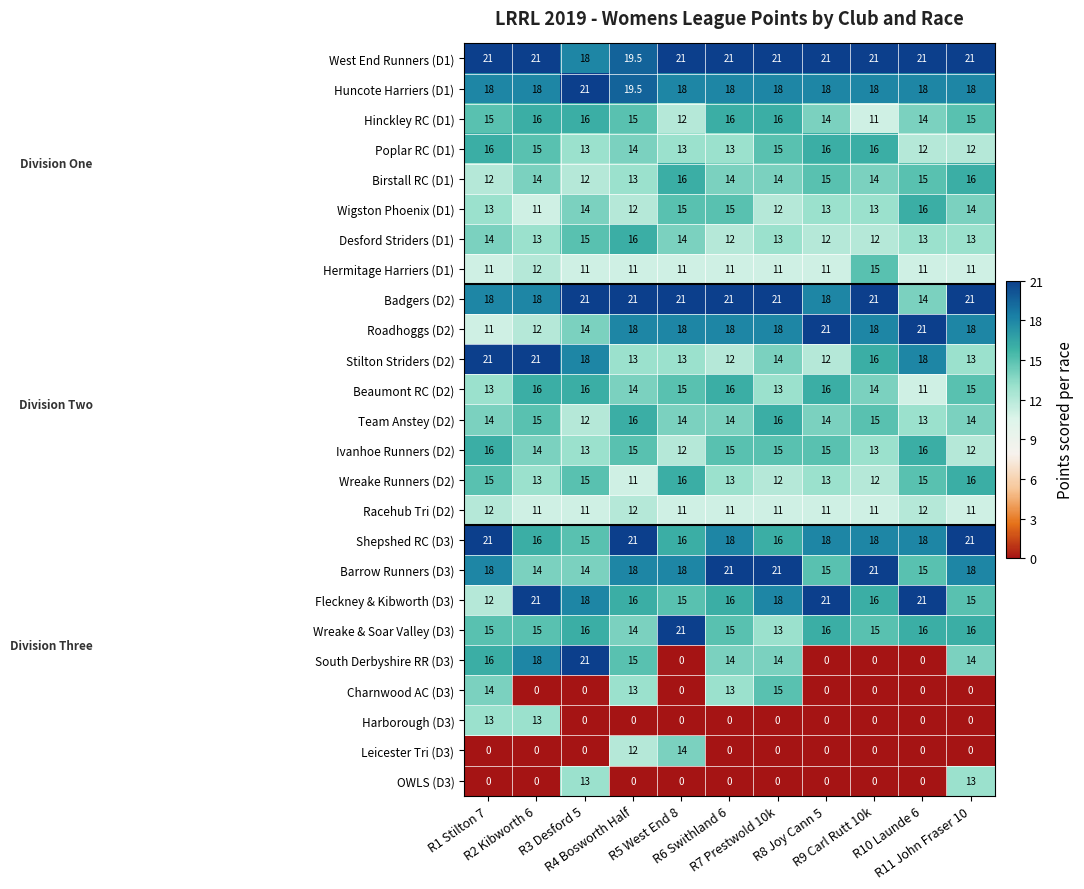

What is the difference between the maximum and minimum values in the Barrow Runners (D3) series?

7.0